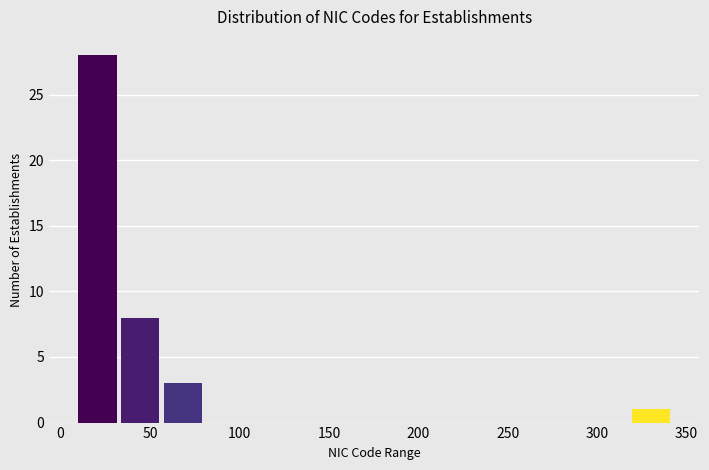

What is the height of the bar covering 60 to 80 on the x-axis? Neither the bar edges nor the heights are printed on the chart, so give them approximately, as read against the axes.

3